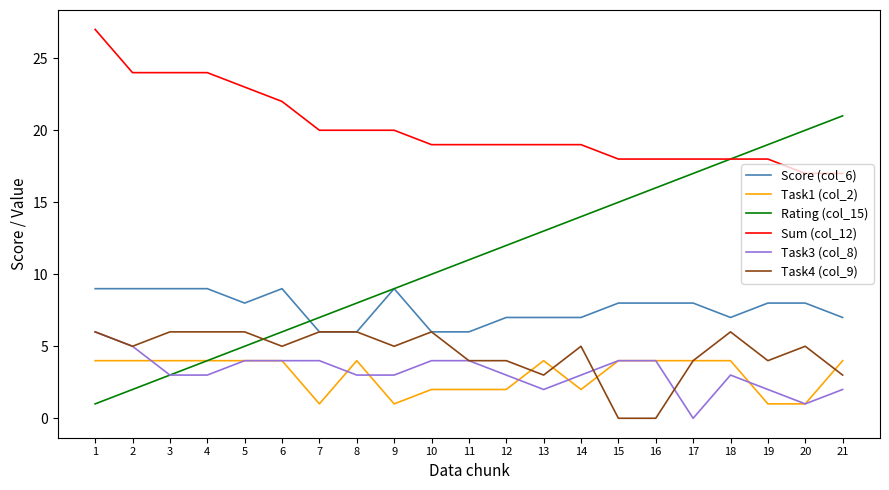

What value does the Task1 (col_2) series have at 14?

2